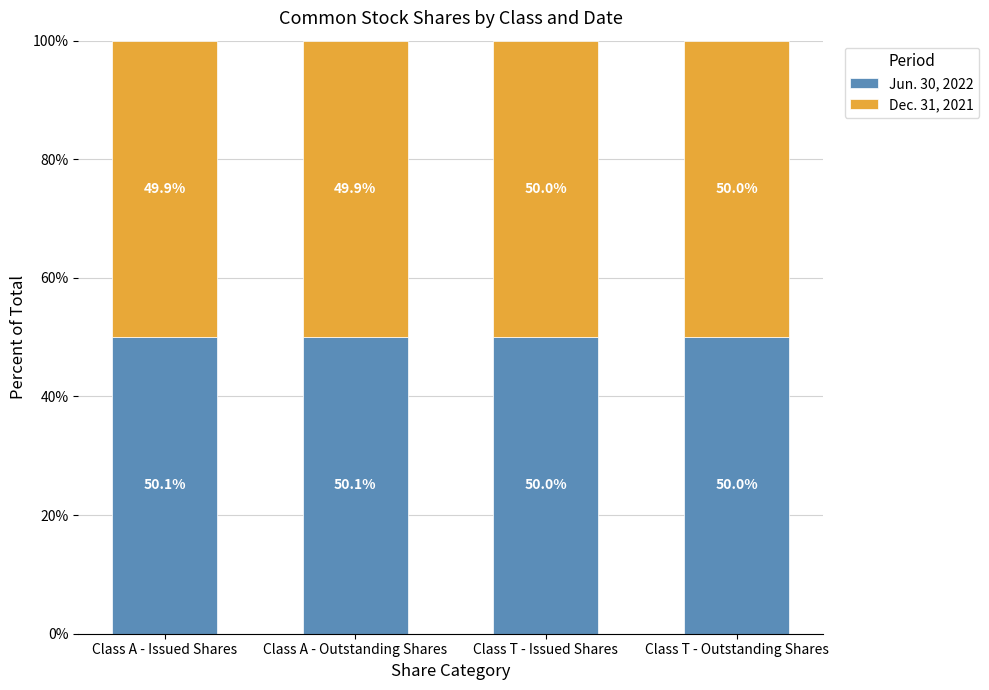

Count the number of data series in this chart.

2